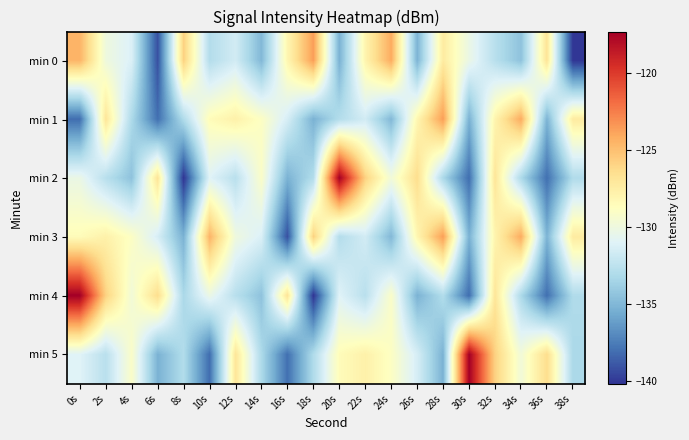

At which category is the sum across all series the highest?

32s